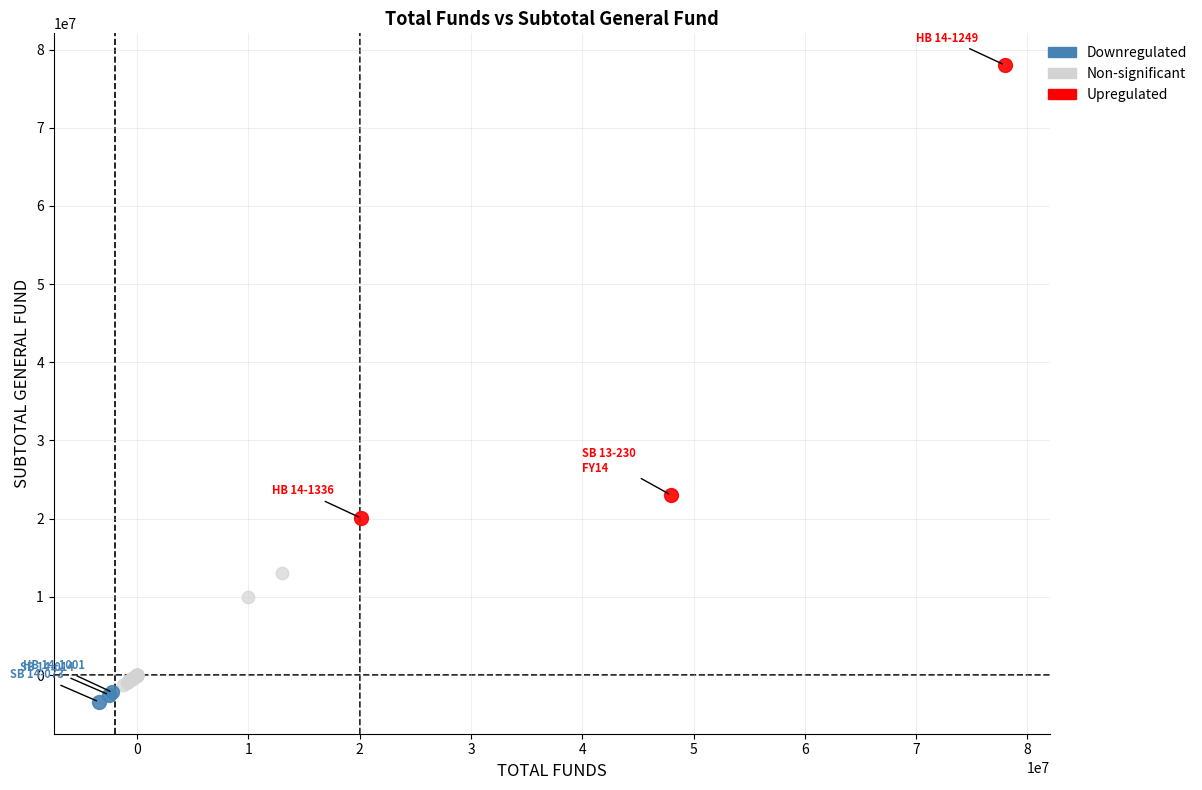

Which series contains the lowest Y value?

Downregulated